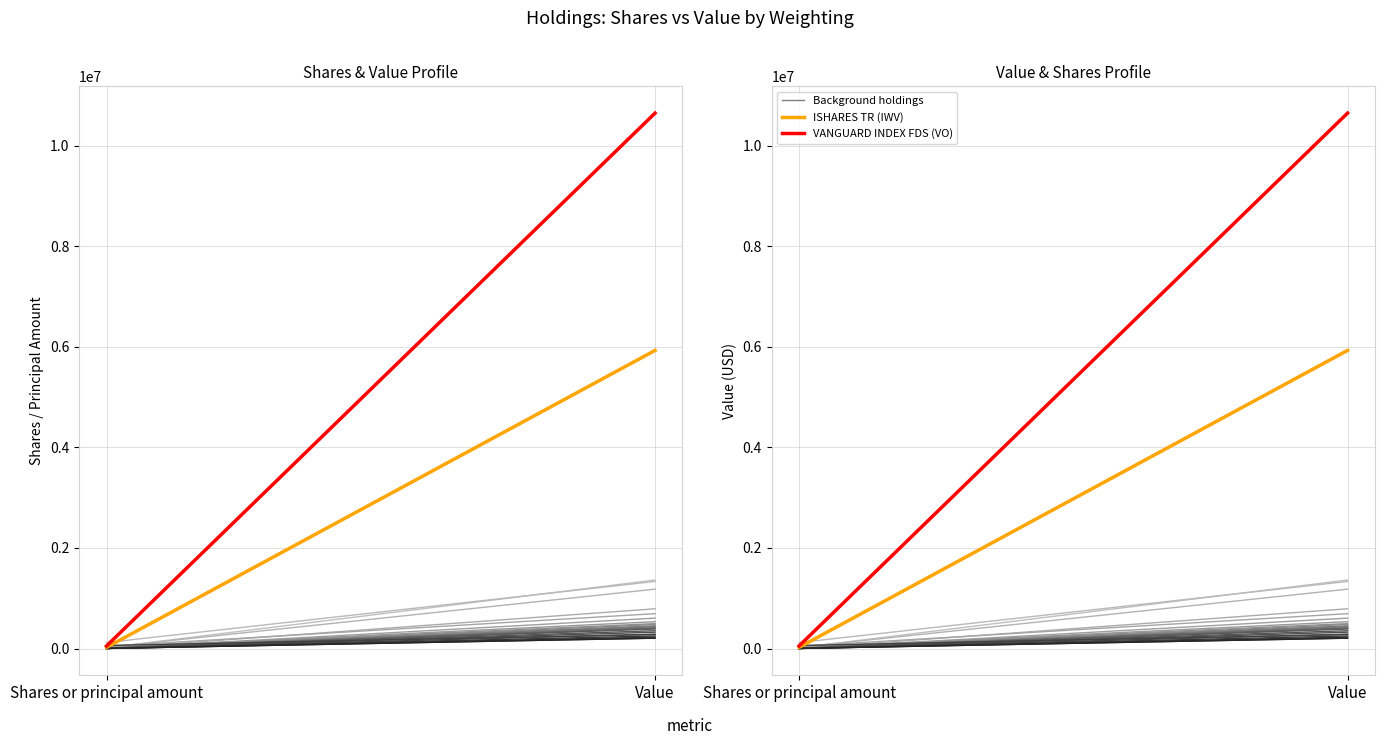

How many data points does each series have?

2